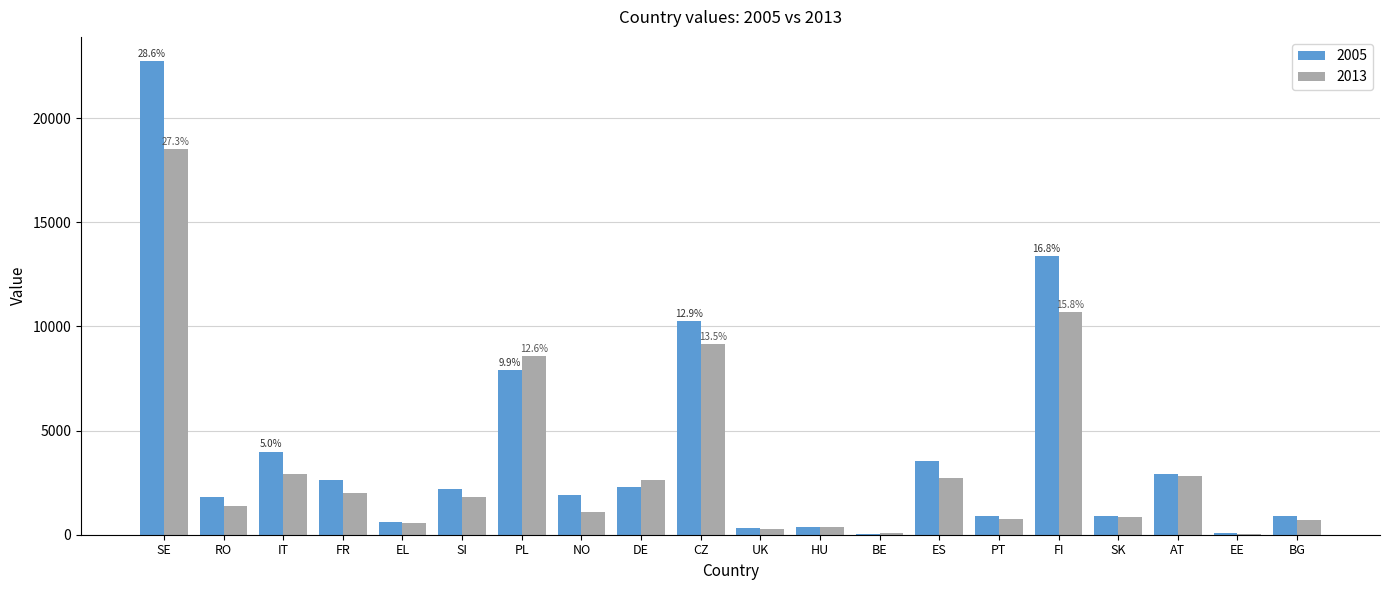

What is the greatest value displayed?

22760